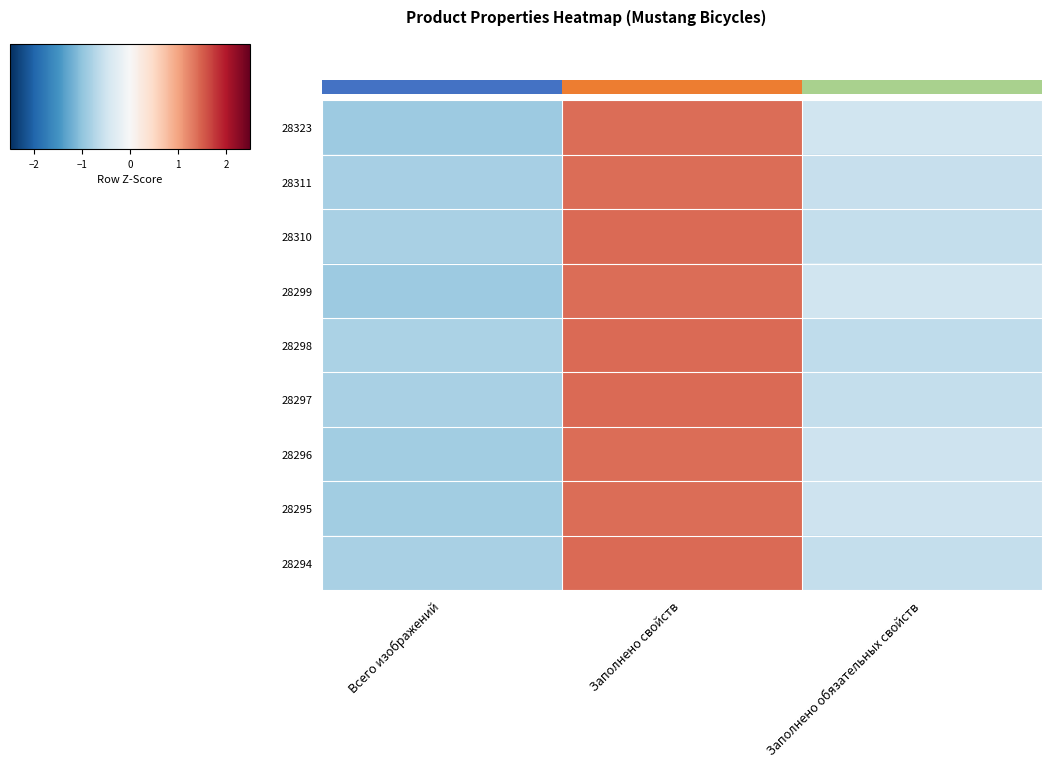

Is it true that 28323 equals 1.4 at Заполнено свойств?

True